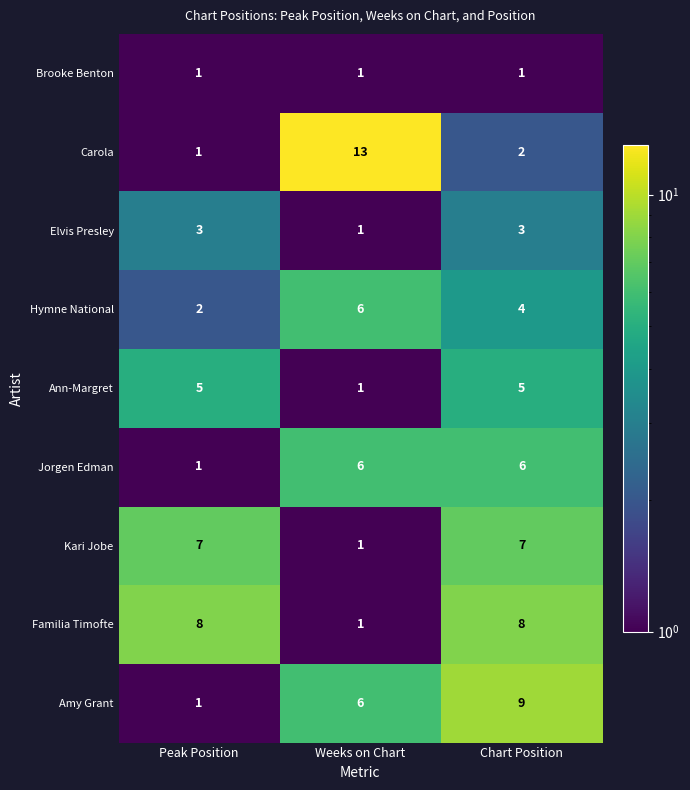

How many distinct data groups are displayed?

9